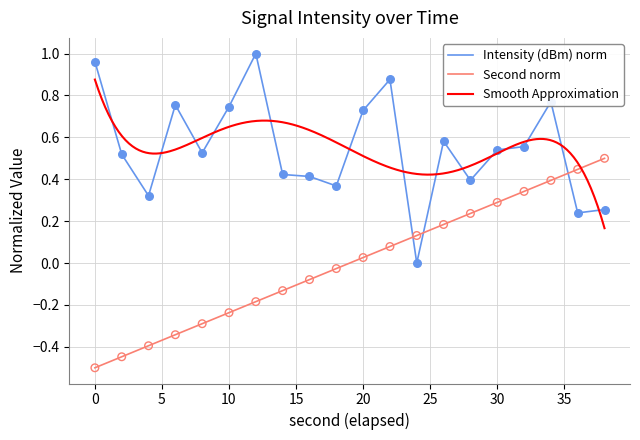

What is the total value across all series at 8?

0.2